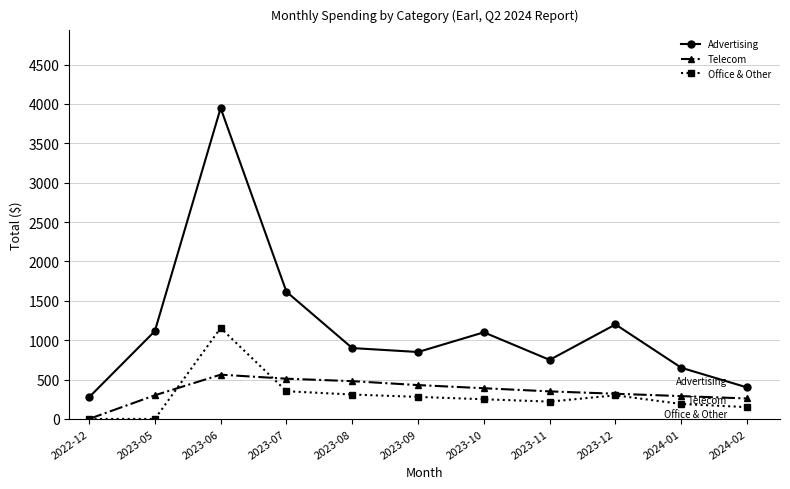

What is the difference between the Advertising values at 2023-05 and 2022-12?

840.0